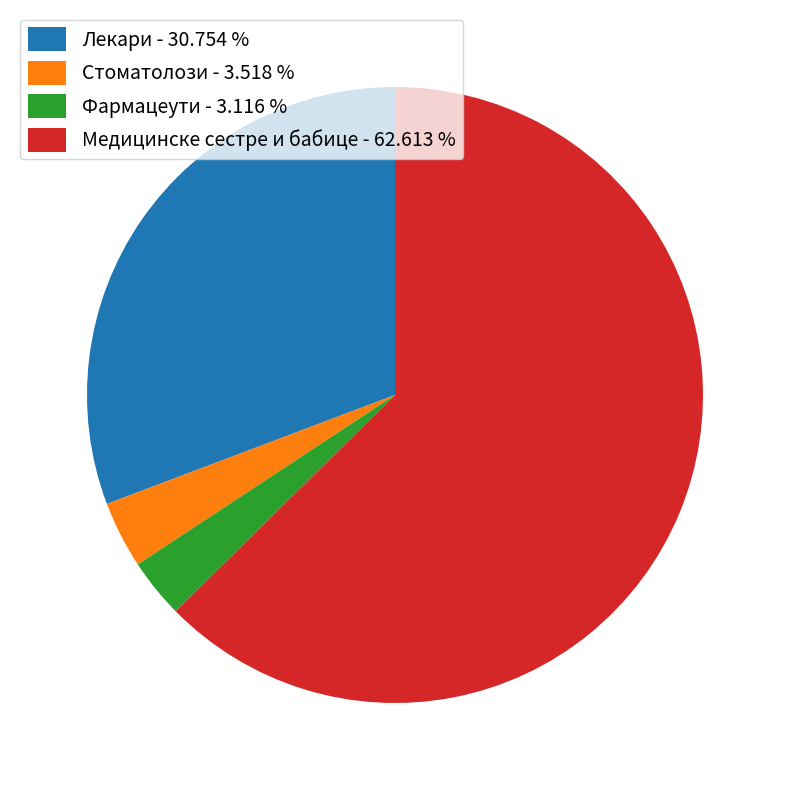

Does Лекари - 30.754 % represent more than half of the total?

No